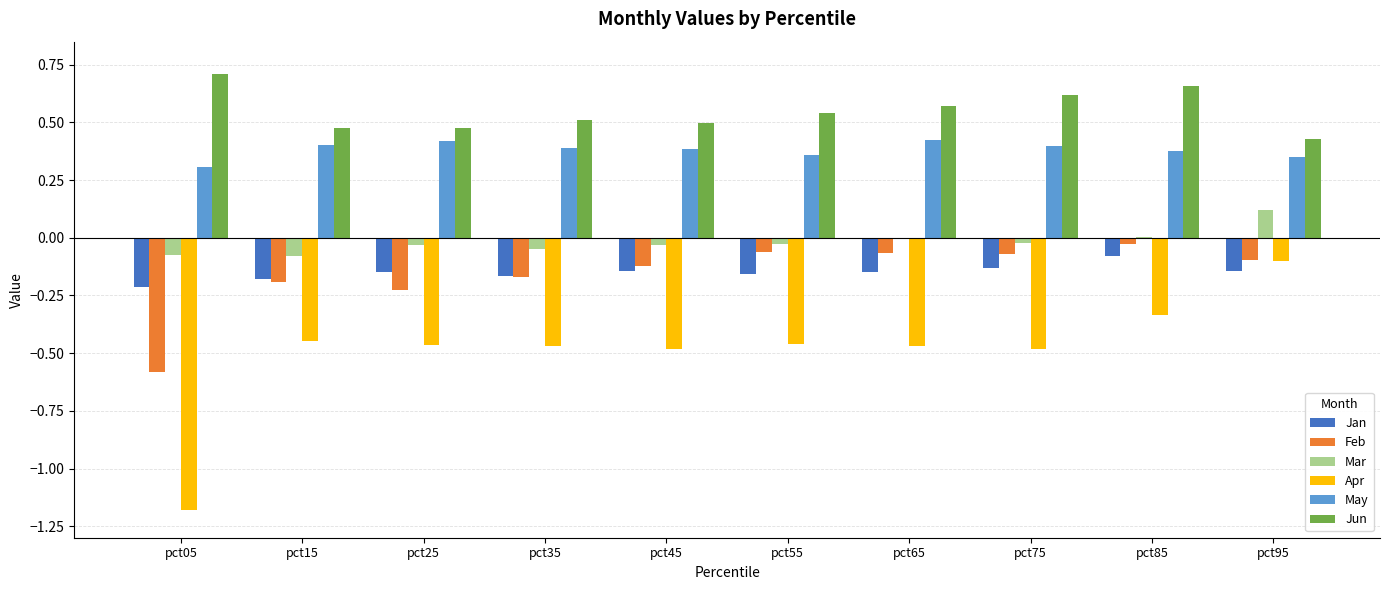

Which series changed the most between pct25 and pct95?

Apr